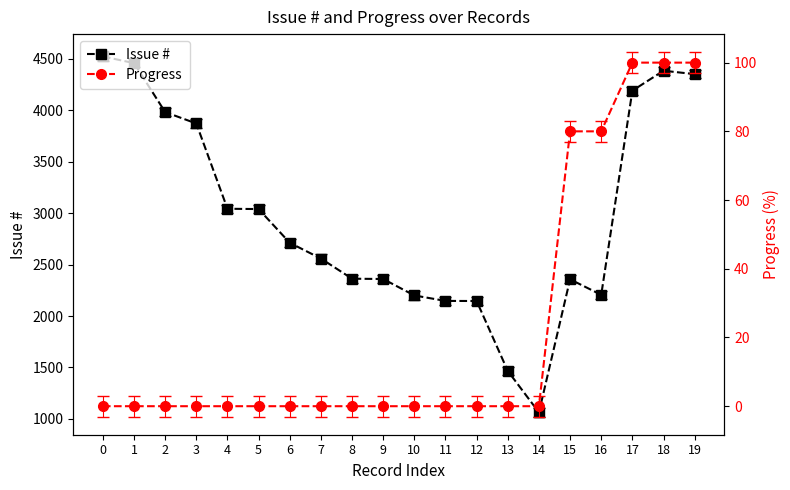

In Issue #, how many points are higher than both neighbors (excluding endpoints)?

2